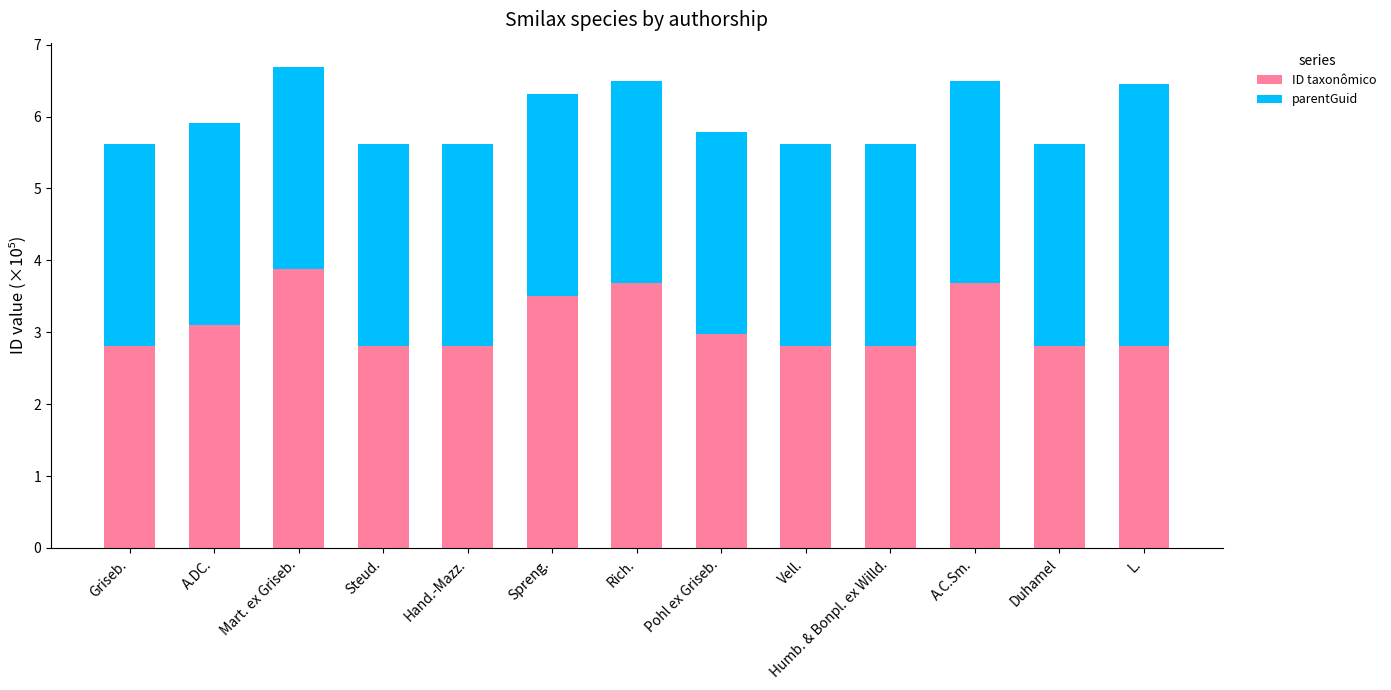

What value does the ID taxonômico series have at Vell.?

2.8